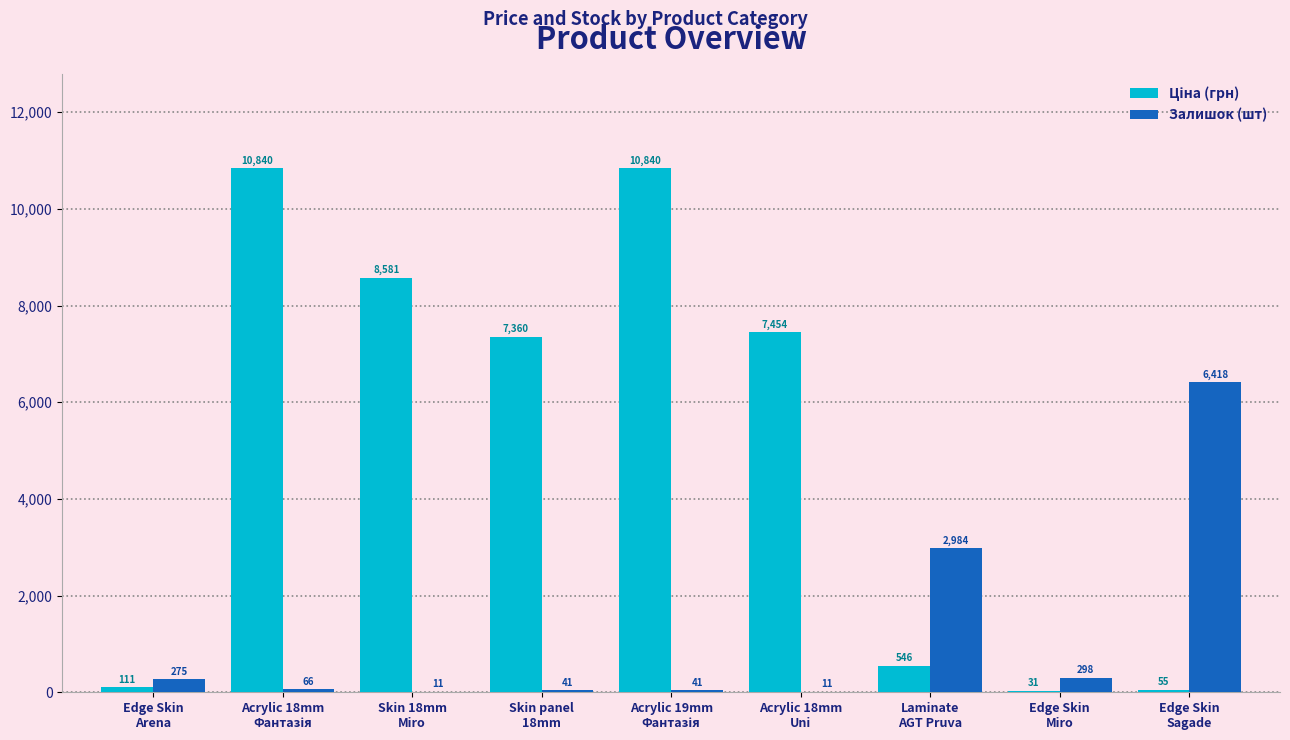

How many groups of bars are there?

9